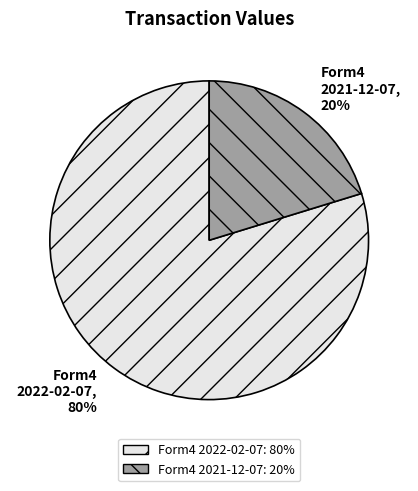

To the nearest percent, what is the combined percentage of Form4 2021-12-07 and Form4 2022-02-07?

100%